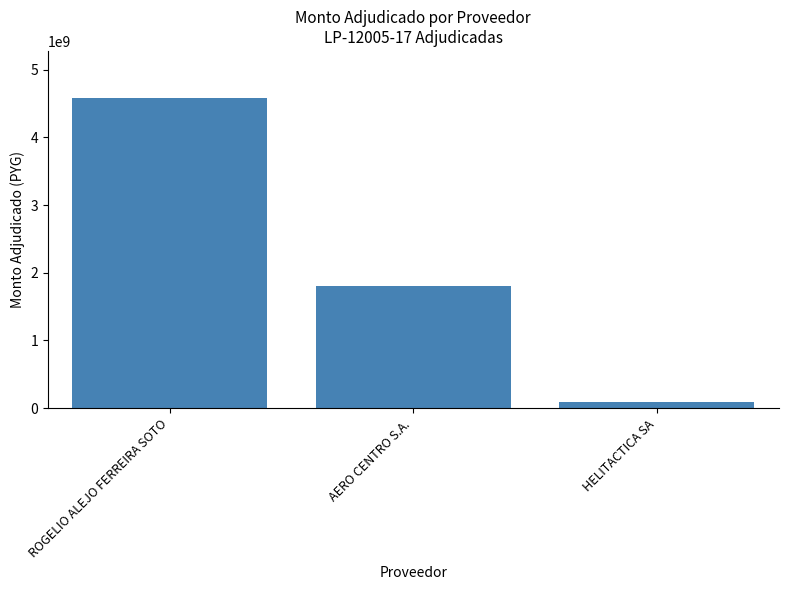

List the labels in order of value, largest first.

ROGELIO ALEJO FERREIRA SOTO, AERO CENTRO S.A., HELITACTICA SA